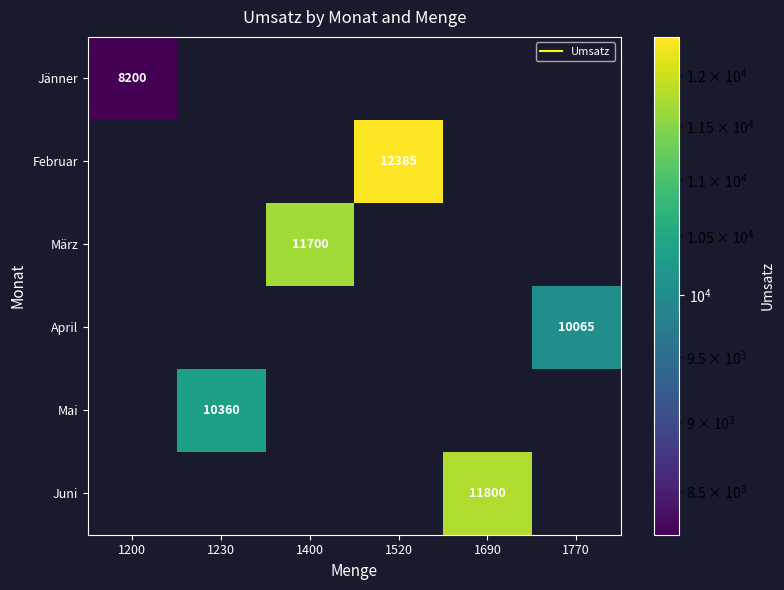

At 1230, list the series in order from largest to smallest.

Mai, Jänner, Februar, März, April, Juni